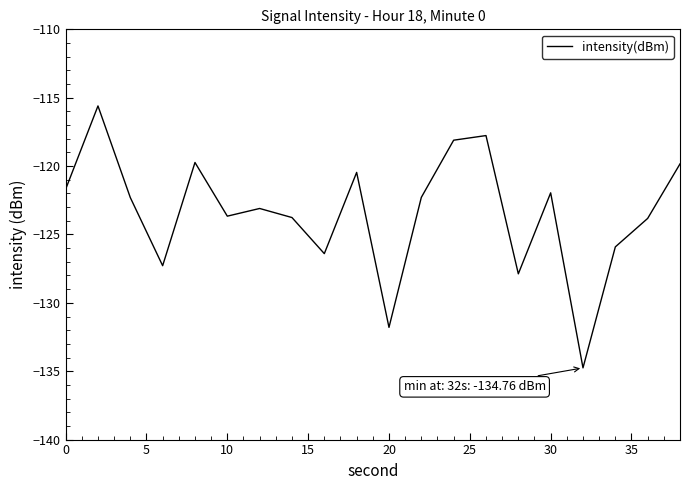

What is the greatest value displayed?

-115.6